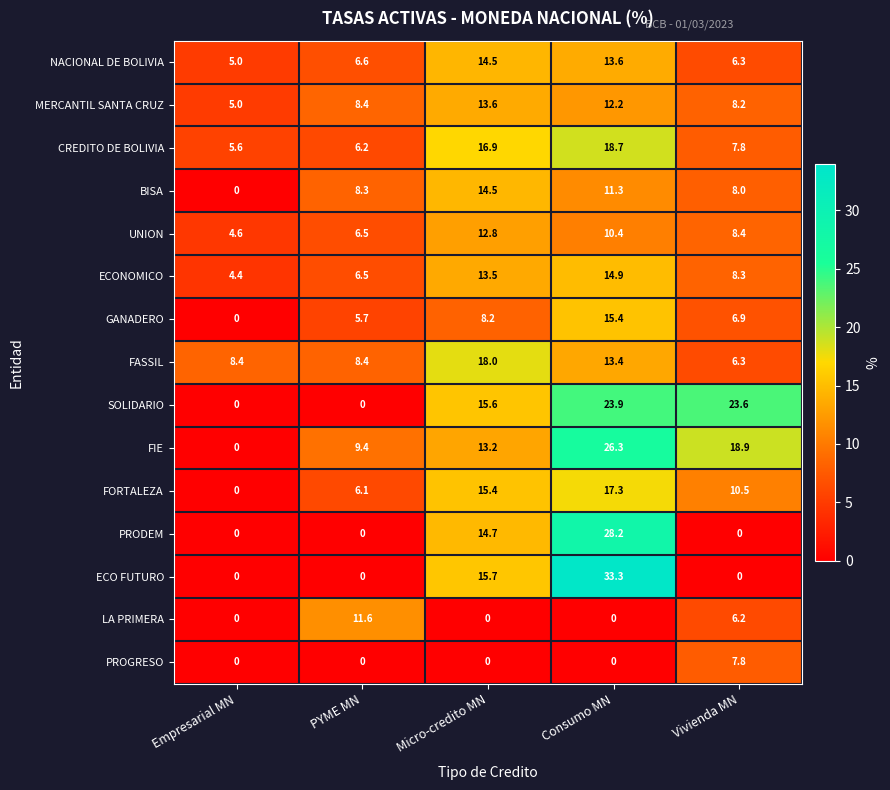

List the labels in order of GANADERO value, smallest first.

Empresarial MN, PYME MN, Vivienda MN, Micro-credito MN, Consumo MN